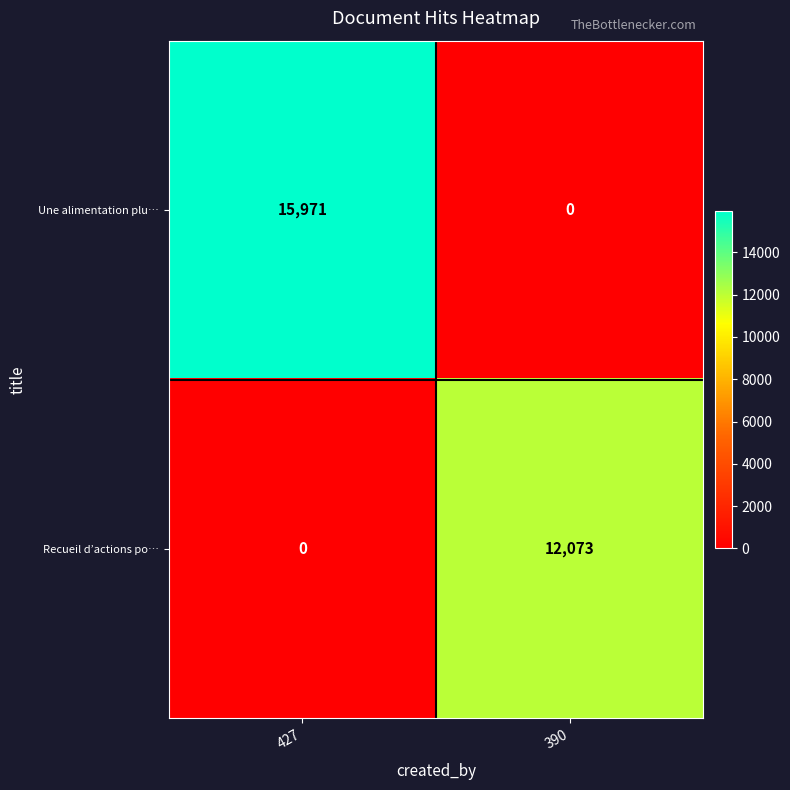

What is the difference between the maximum and minimum values in the Une alimentation plu… series?

15971